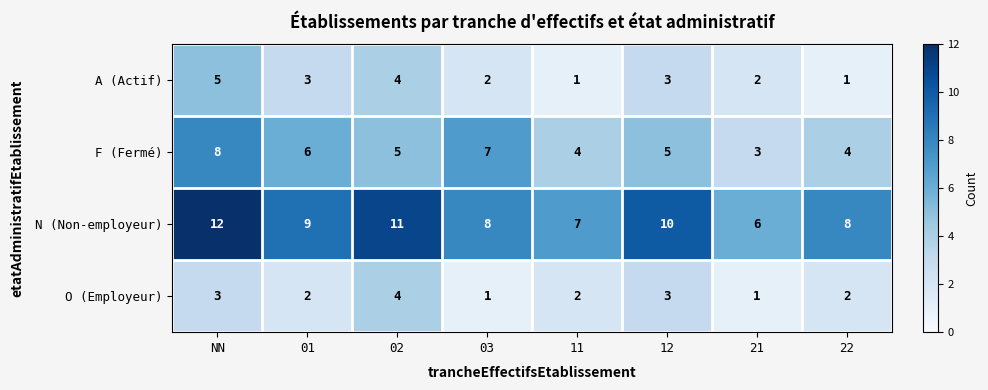

What is the highest value of the A (Actif) series?

5